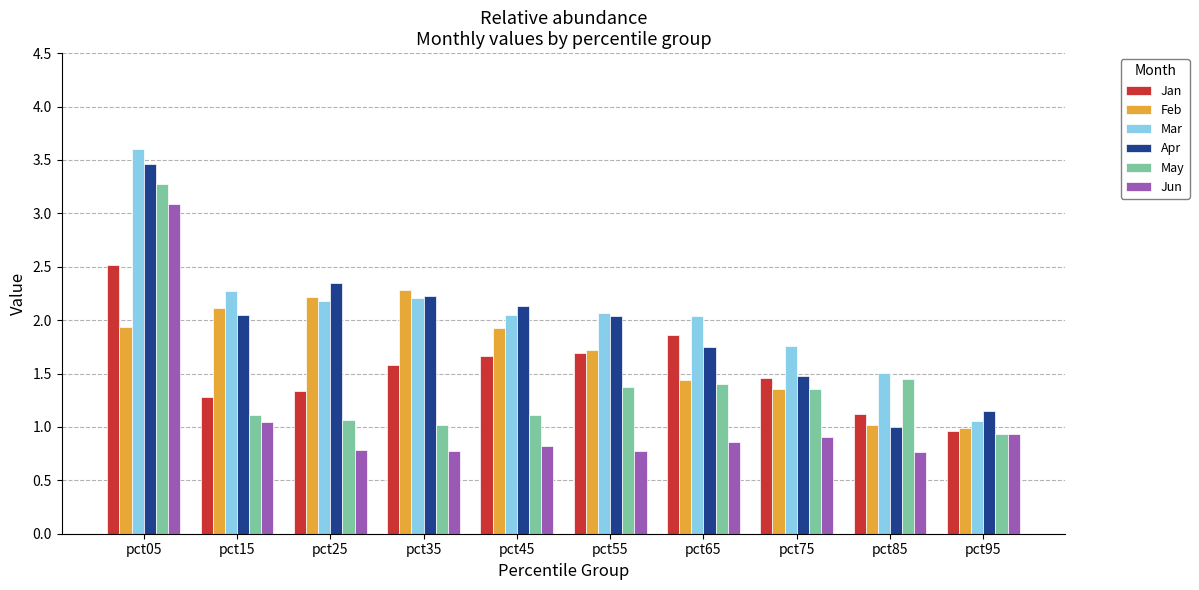

Rank the series by their maximum value, from highest to lowest.

Mar, Apr, May, Jun, Jan, Feb